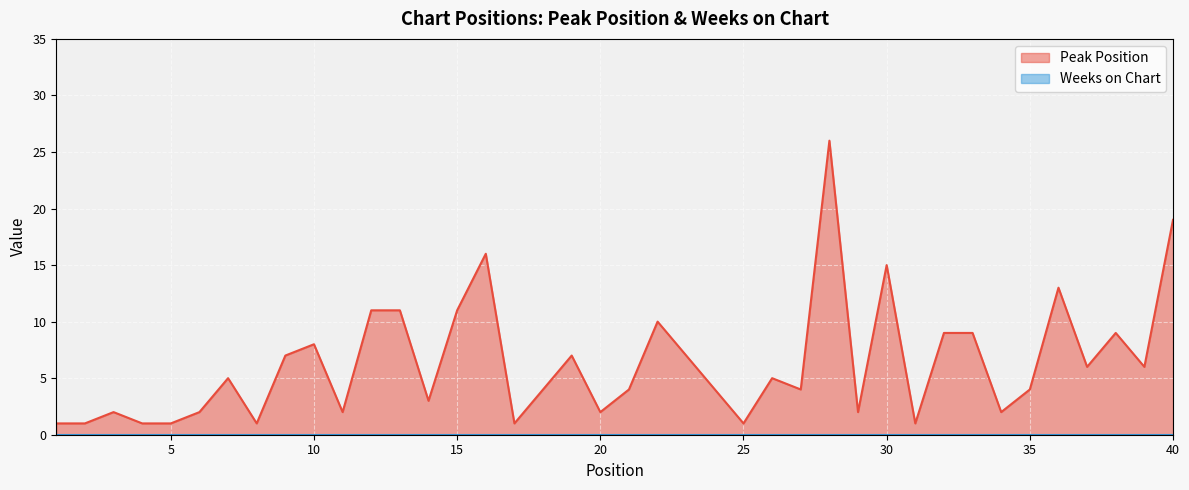

Reading right to left, extract all data points from this chart.

40=19	39=6	38=9	37=6	36=13	35=4	34=2	33=9	32=9	31=1	30=15	29=2	28=26	27=4	26=5	25=1	24=4	23=7	22=10	21=4	20=2	19=7	18=4	17=1	16=16	15=11	14=3	13=11	12=11	11=2	10=8	9=7	8=1	7=5	6=2	5=1	4=1	3=2	2=1	1=1